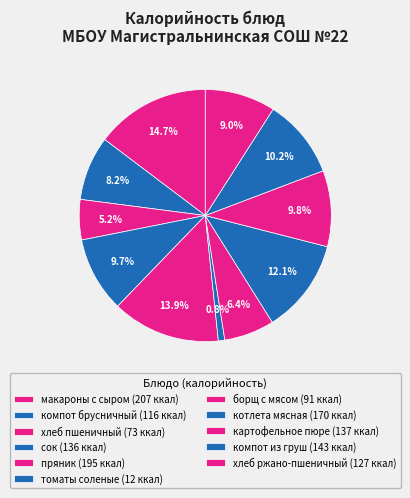

Count the number of slices in the pie.

11